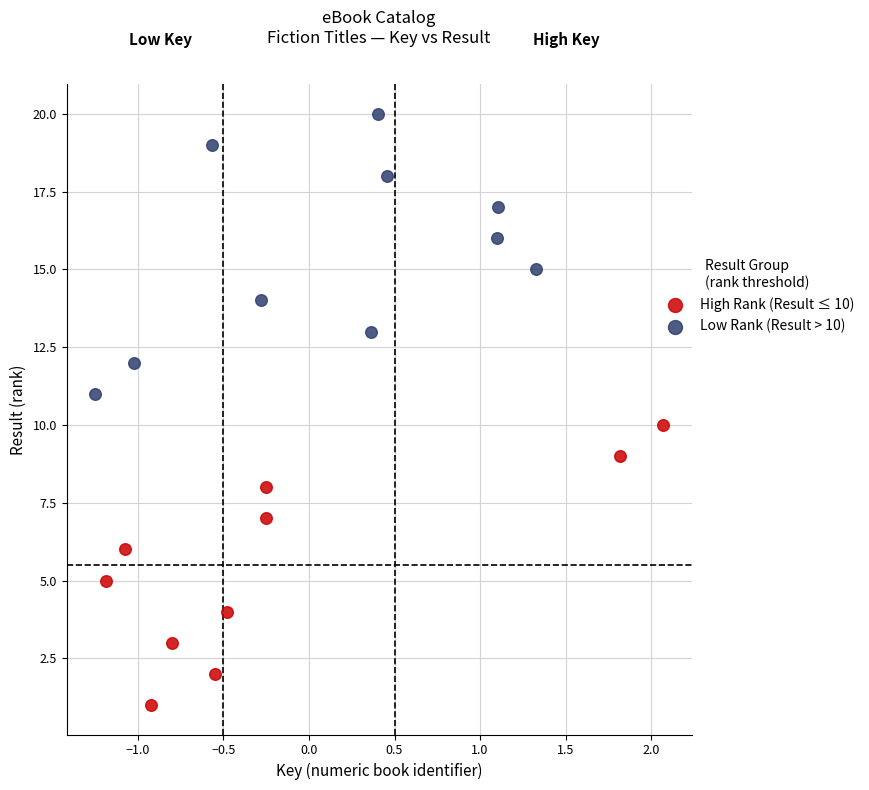

Which series contains the lowest Y value?

High Rank (Result ≤ 10)